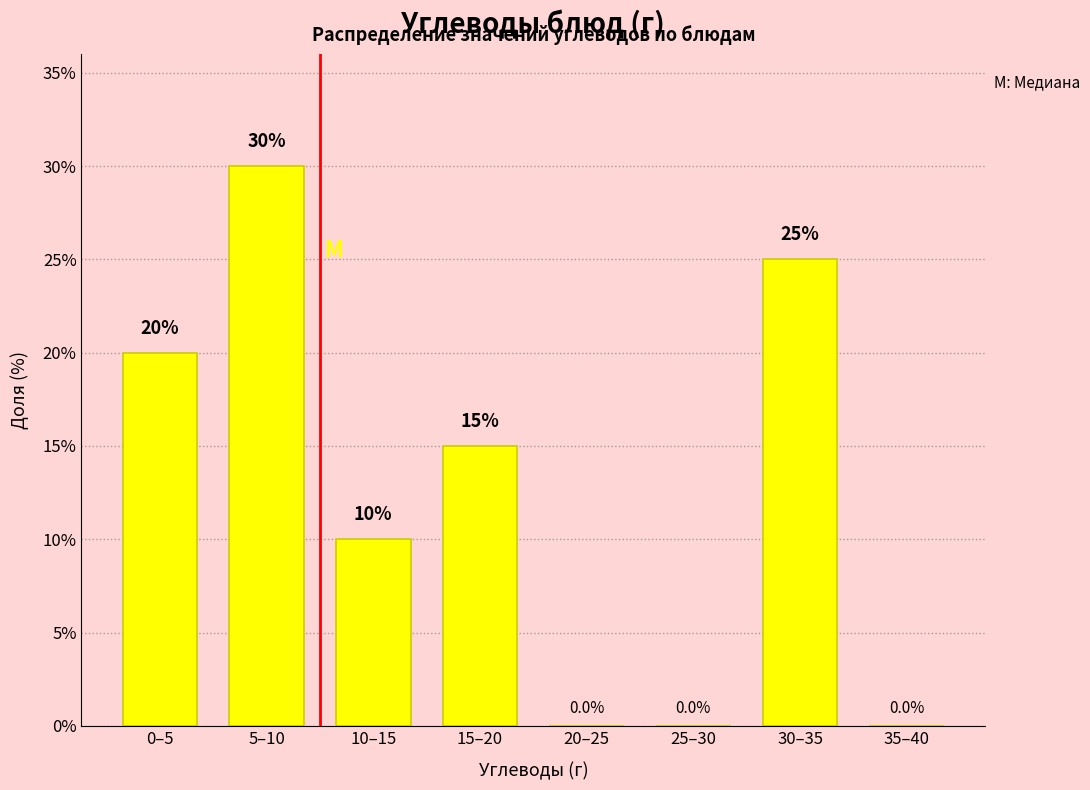

Reading right to left, extract all data points from this chart.

35–40=0	30–35=25	25–30=0	20–25=0	15–20=15	10–15=10	5–10=30	0–5=20